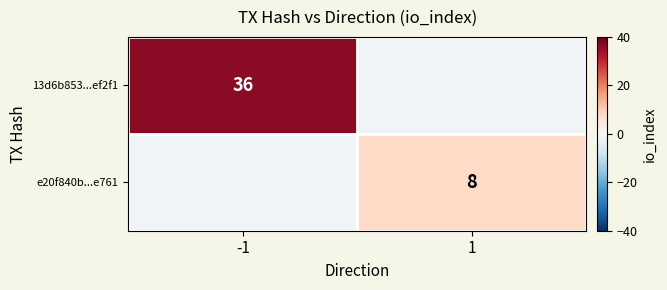

The value of 13d6b853...ef2f1 at -1 is 16. True or false?

False